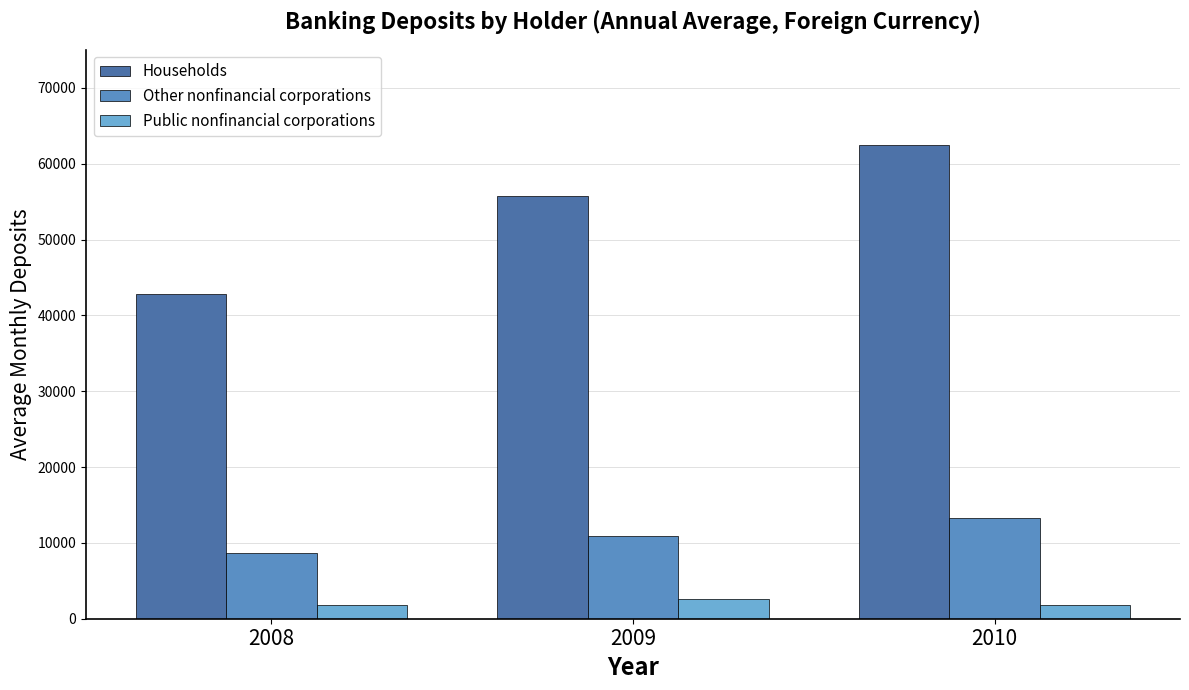

Reading left to right, what are all the values shown in this chart?

Households: 2008=42769.5	2009=55753.3	2010=62541.6
Other nonfinancial corporations: 2008=8656.9	2009=10921.0	2010=13277.1
Public nonfinancial corporations: 2008=1845.6	2009=2646.2	2010=1838.7